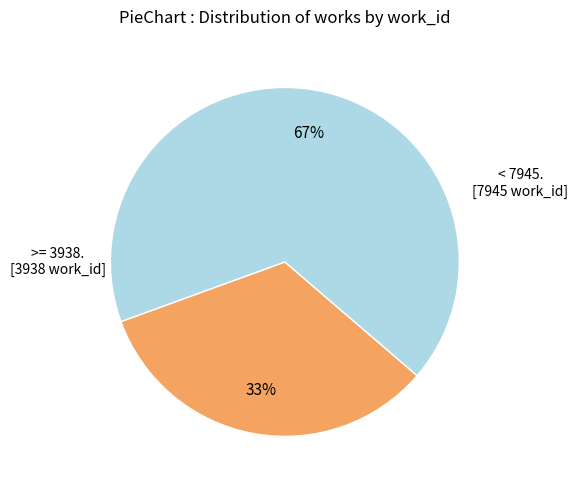

To the nearest percent, what is the average slice percentage?

50%